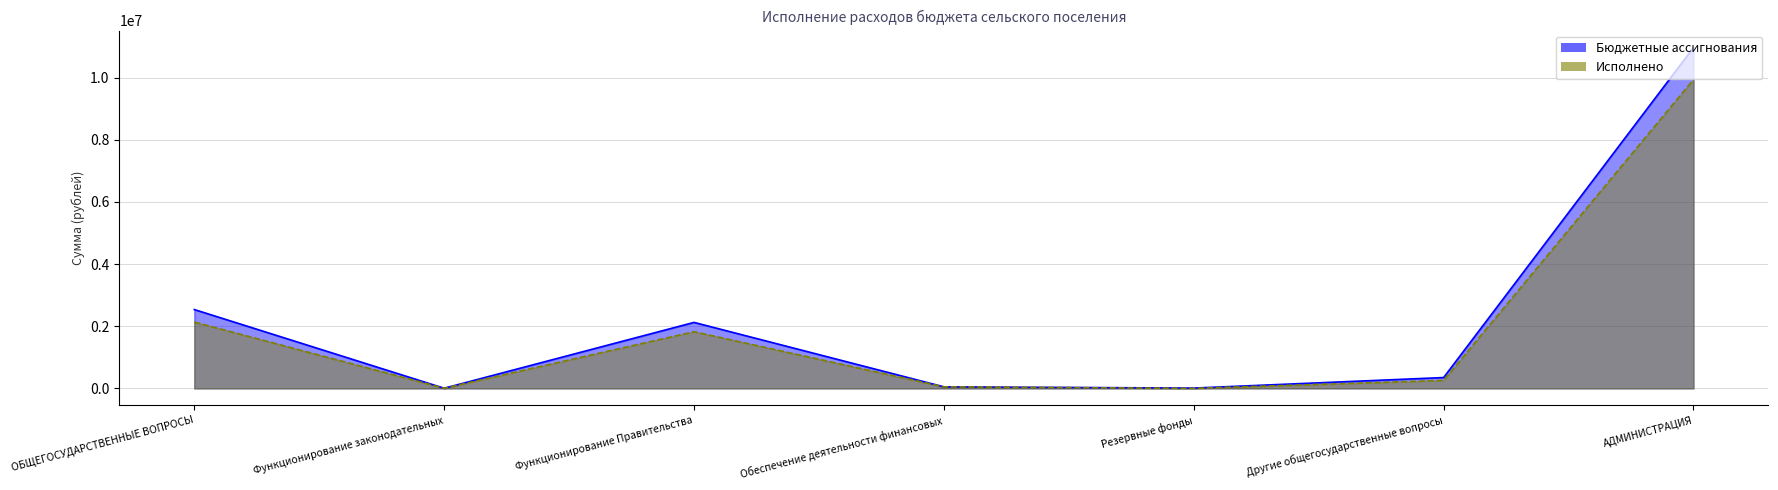

In Исполнено, how many points are higher than both neighbors (excluding endpoints)?

1